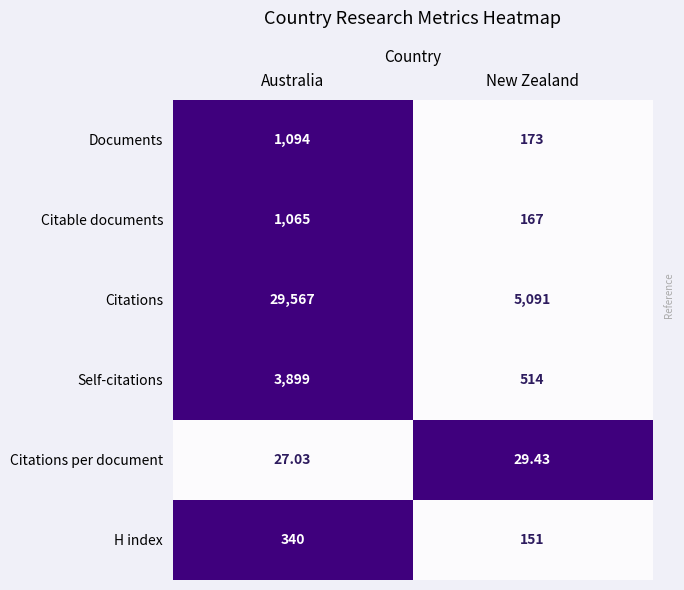

At New Zealand, list the series in order from smallest to largest.

Citations per document, H index, Citable documents, Documents, Self-citations, Citations